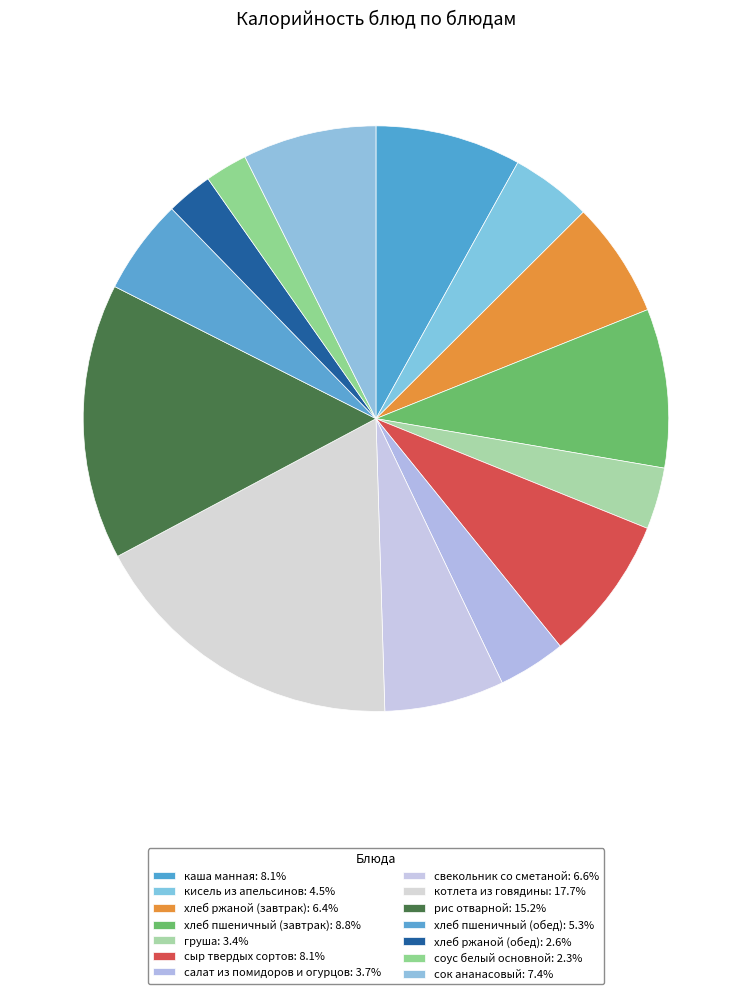

Count the number of slices in the pie.

14